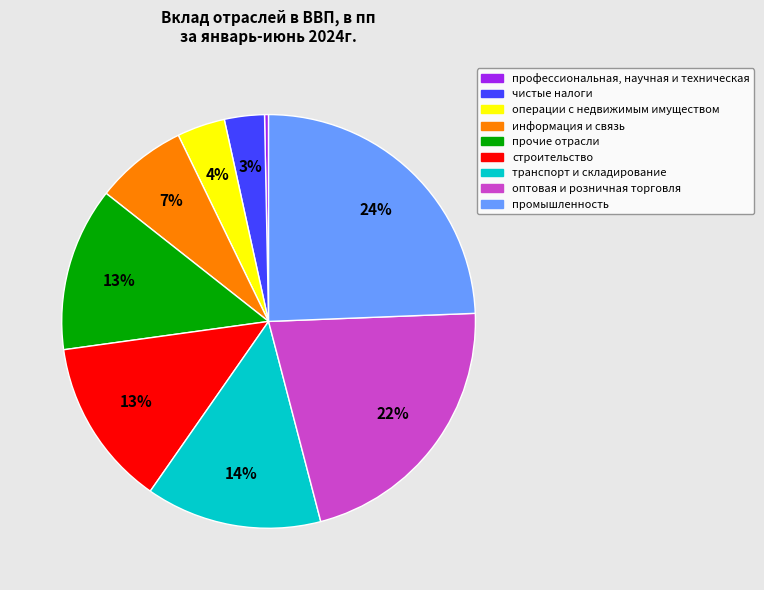

To the nearest percent, what portion does чистые налоги represent?

3%